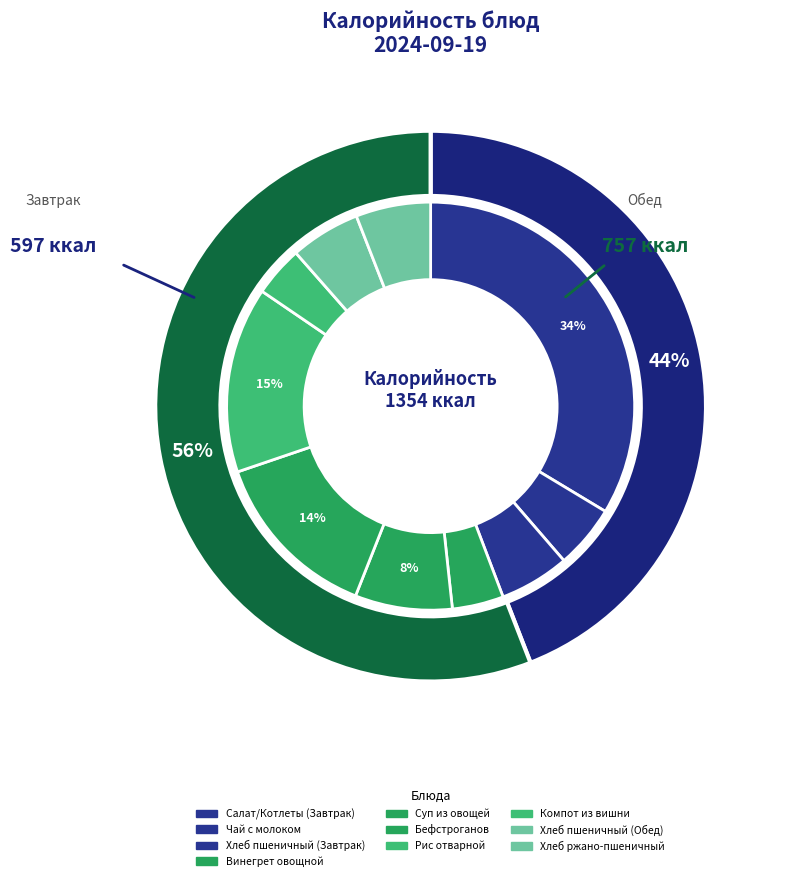

To the nearest percent, what is the difference between the largest and smallest slice percentages?

30%